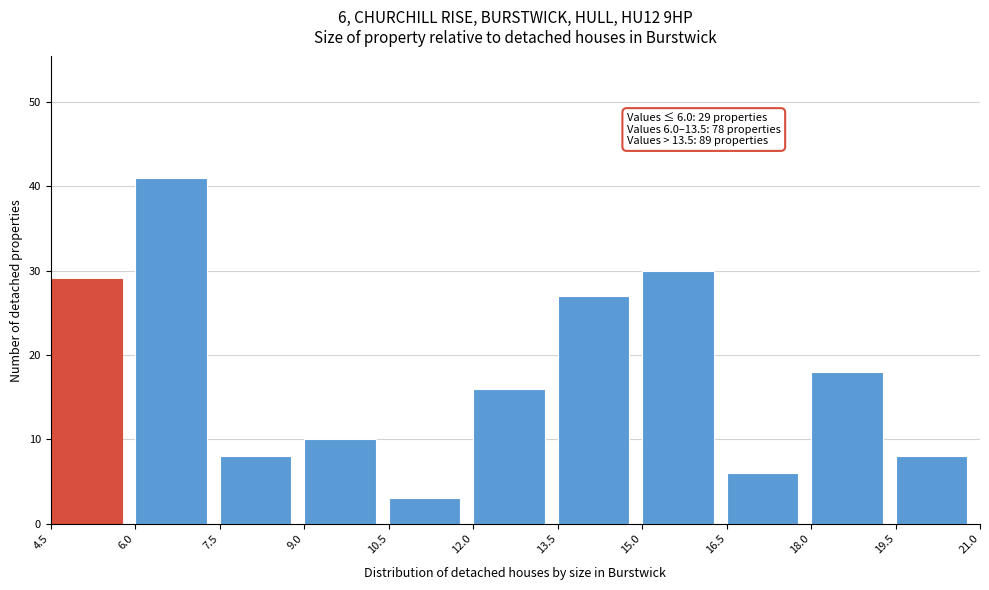

Which range on the x-axis has the tallest bar?

6.0 to 7.5